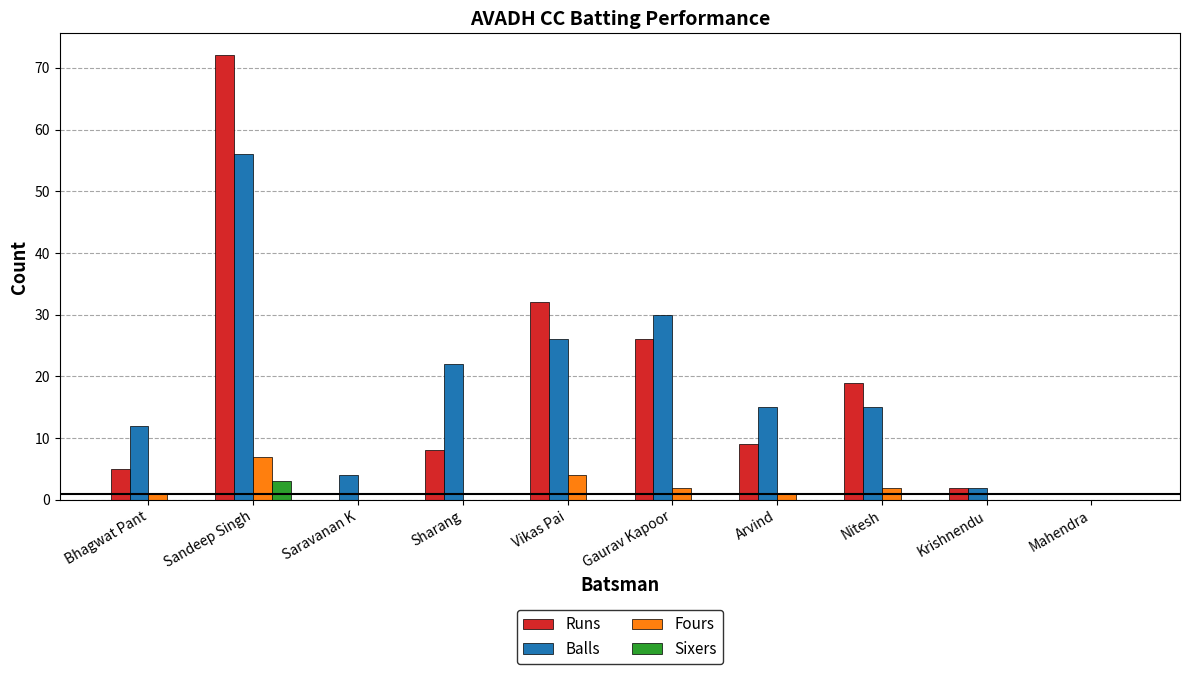

What are all the series names shown in the legend?

Runs, Balls, Fours, Sixers